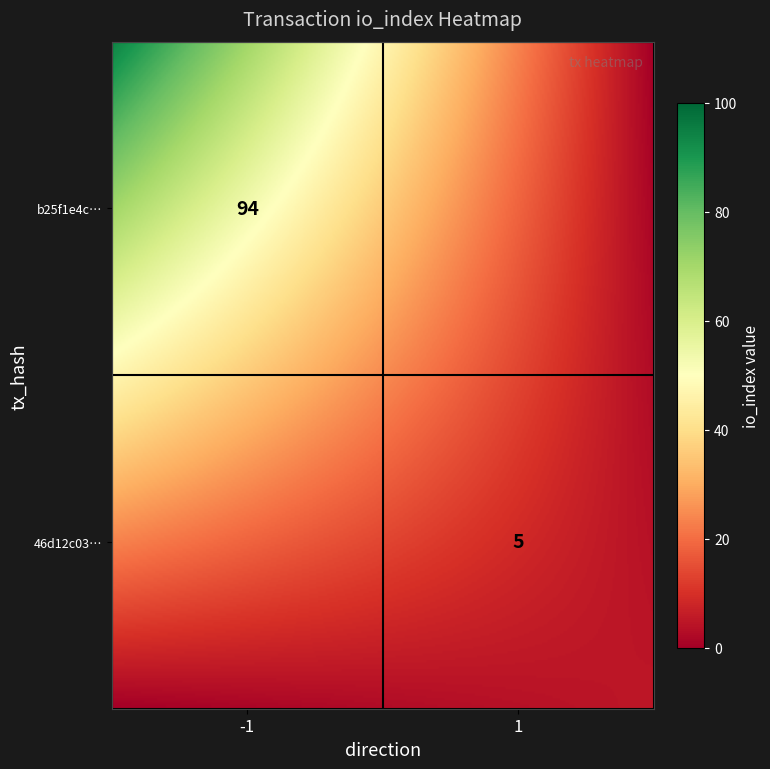

Reading left to right, what are all the values shown in this chart?

b25f1e4c5b97206e949004bd1e6acb5d5e6985d: direction=-1	io_index=94
46d12c0374bb2dbd50404dca8652b9a4bd1dcfc: direction=1	io_index=5